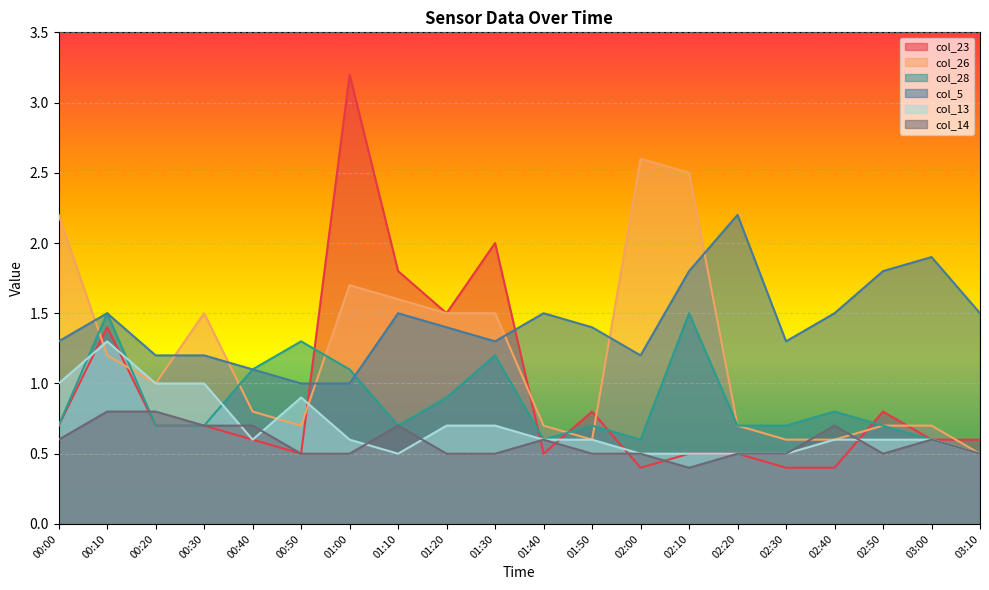

What is the label of the 20th point from the left?

03:10